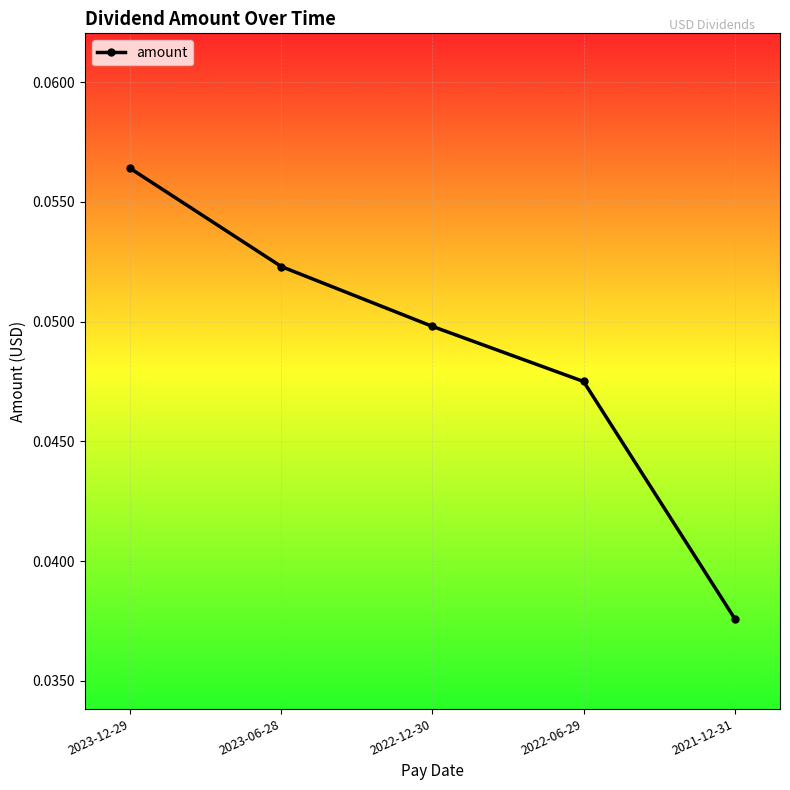

How many data points does each series have?

5